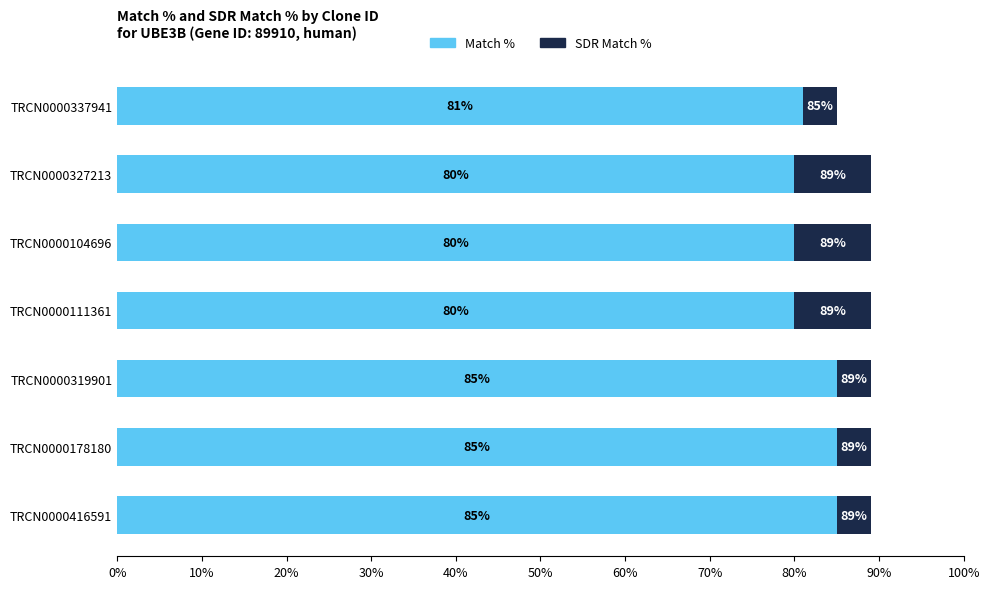

Is it true that Match % equals 23 at TRCN0000416591?

False